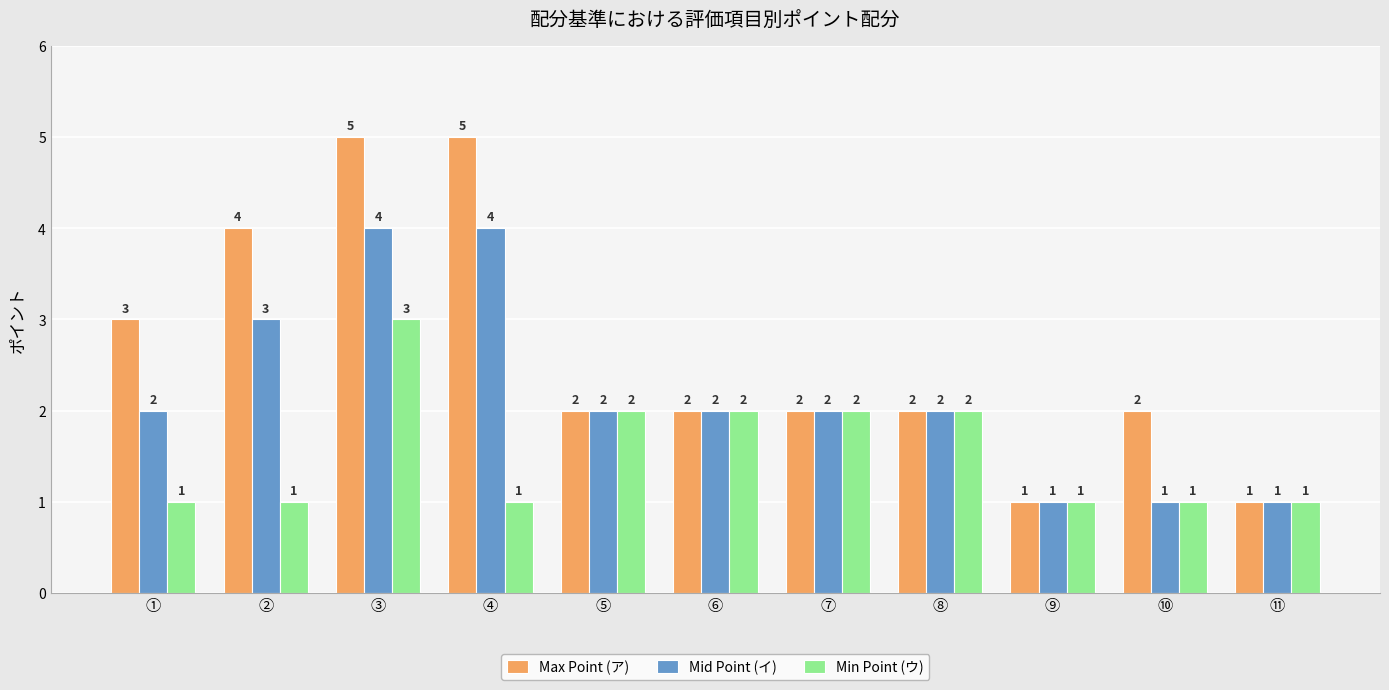

Reading left to right, what are all the values shown in this chart?

Max Point (ア): 3	4	5	5	2	2	2	2	1	2	1
Mid Point (イ): 2	3	4	4	2	2	2	2	1	1	1
Min Point (ウ): 1	1	3	1	2	2	2	2	1	1	1